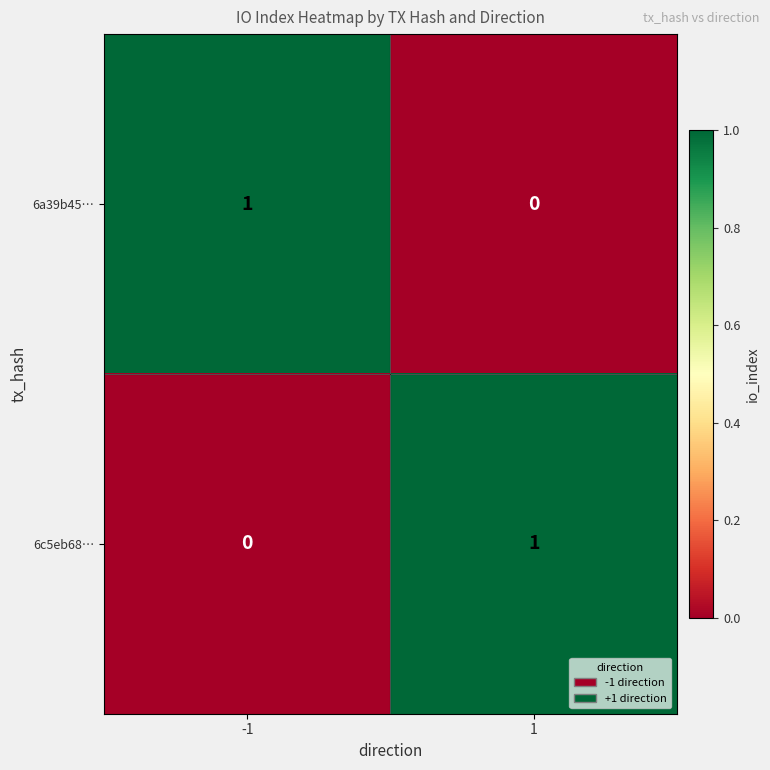

True or false: 6a39b45… has a value of 1 at -1.

True